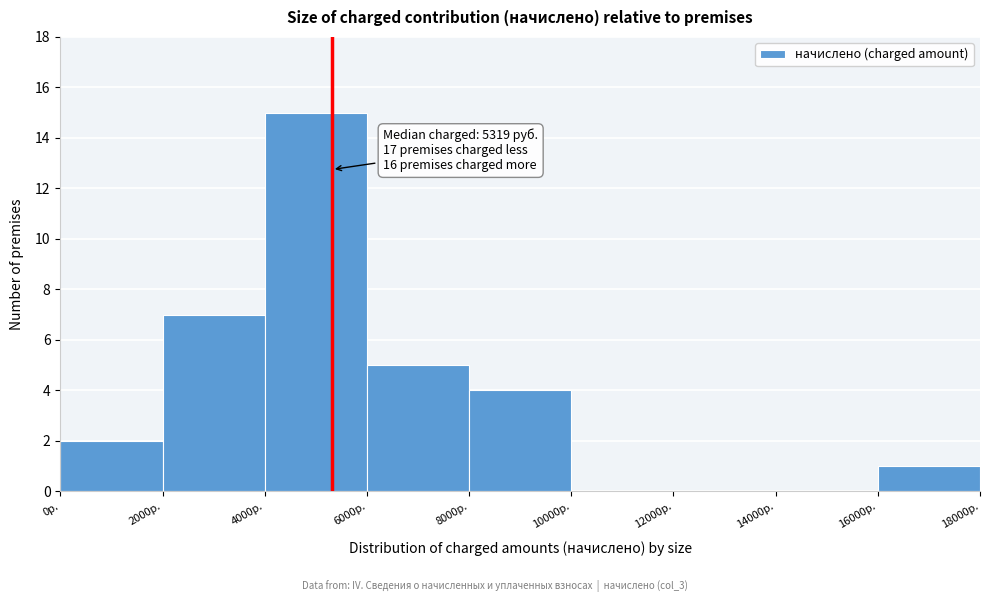

Over which range of the x-axis is the bar tallest?

4000 to 6000